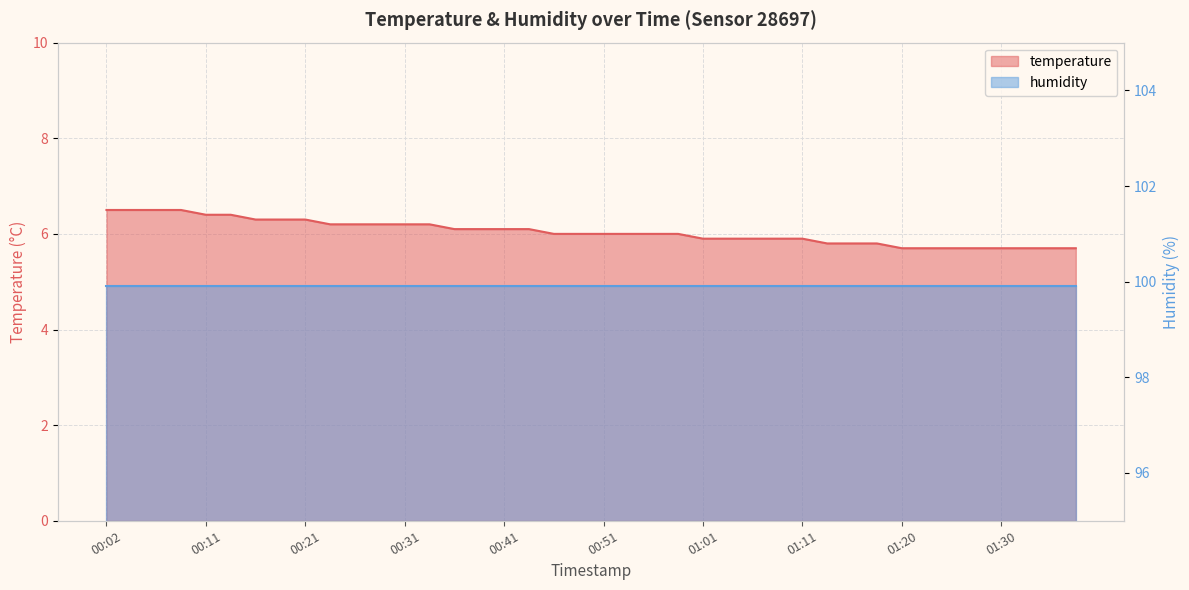

List the labels in order of value, smallest first.

01:20, 01:23, 01:25, 01:28, 01:30, 01:33, 01:35, 01:38, 01:13, 01:16, 01:18, 01:01, 01:03, 01:06, 01:08, 01:11, 00:46, 00:49, 00:51, 00:53, 00:56, 00:58, 00:36, 00:39, 00:41, 00:44, 00:24, 00:26, 00:29, 00:31, 00:34, 00:16, 00:19, 00:21, 00:11, 00:14, 00:02, 00:04, 00:07, 00:09